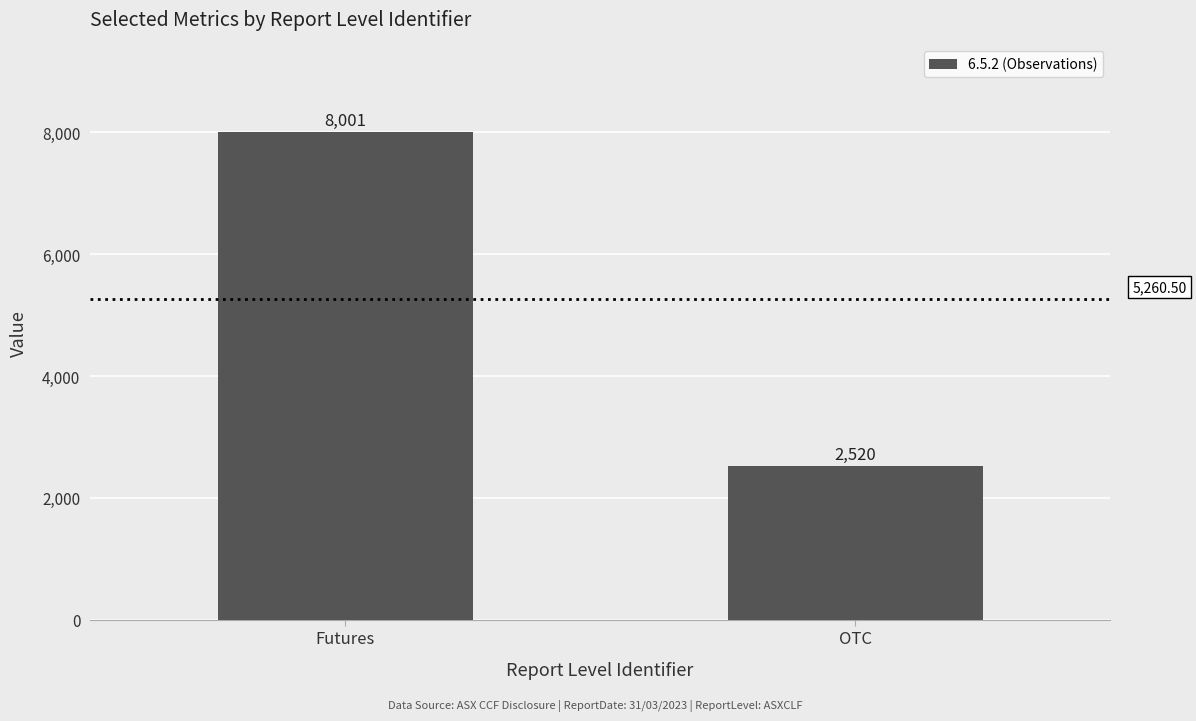

What is the sum of the values at Futures and OTC?

10521